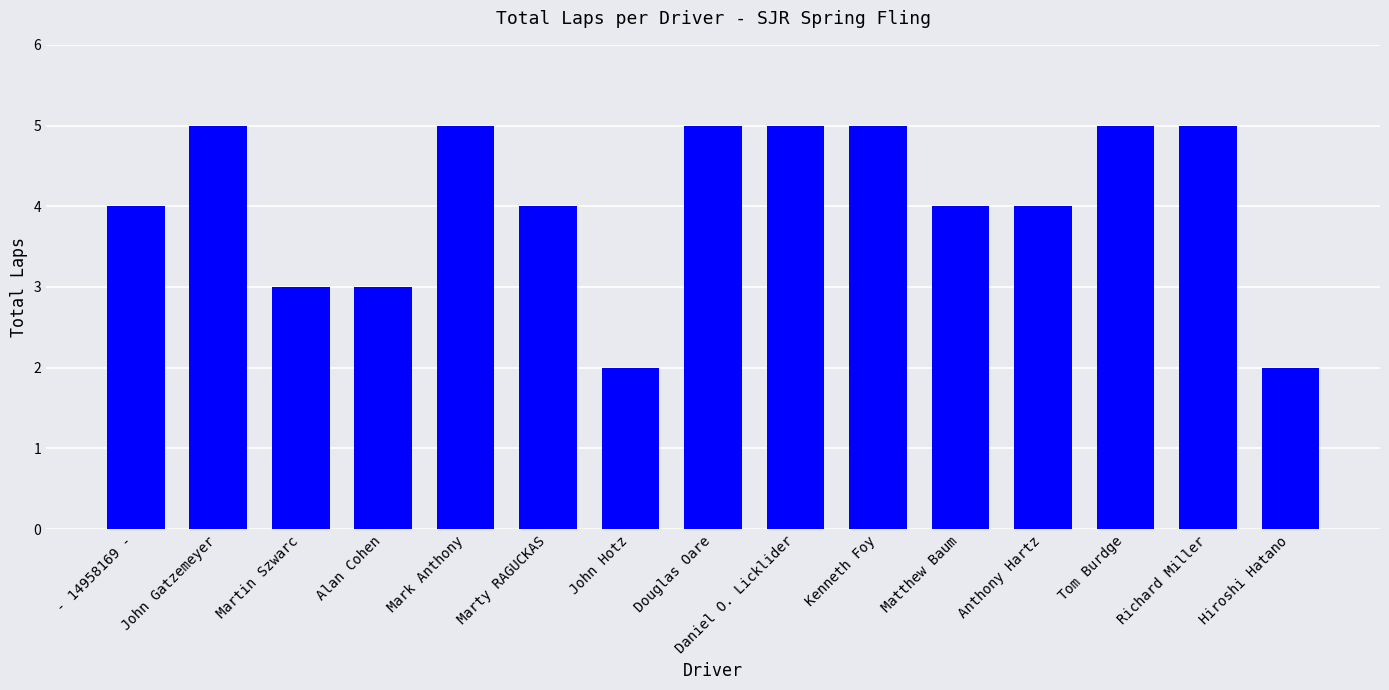

Reading right to left, list all the values displayed in this chart.

2	5	5	4	4	5	5	5	2	4	5	3	3	5	4